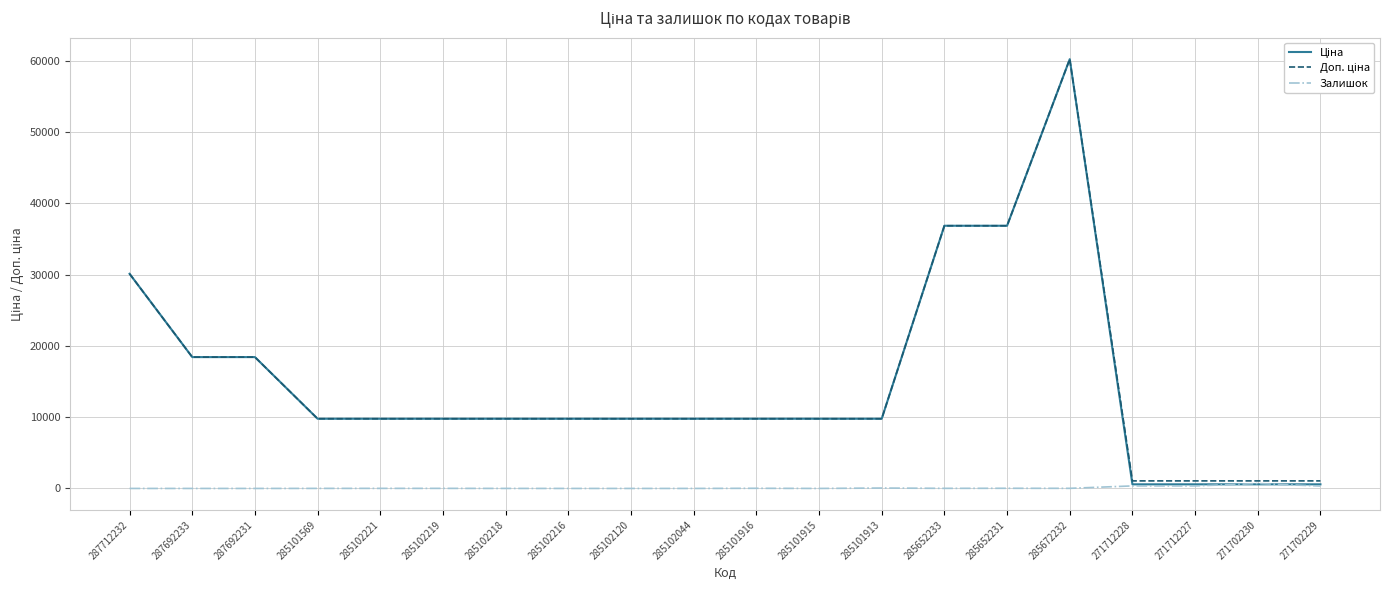

What is the maximum value shown in the chart?

60205.6